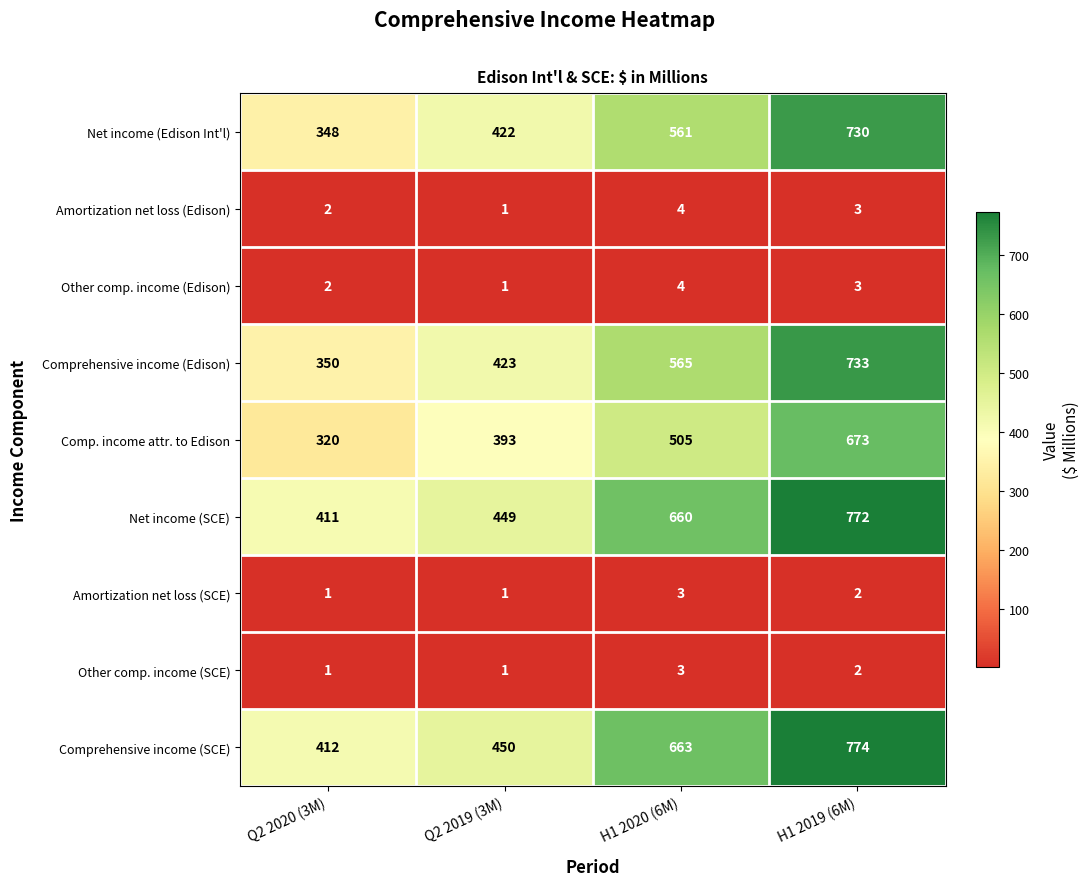

At which category is the sum across all series the highest?

H1 2019 (6M)